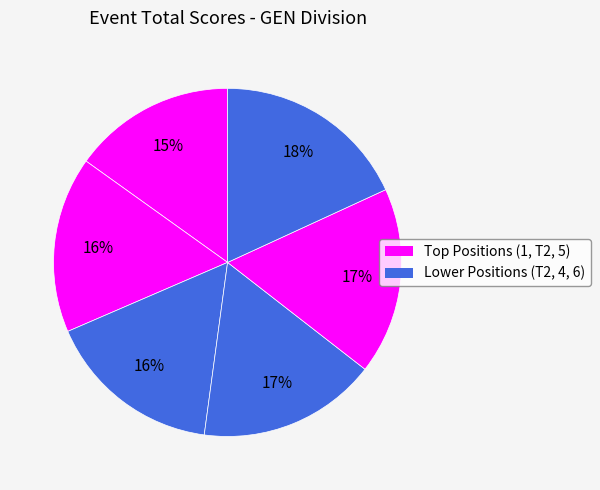

Count the number of slices in the pie.

6